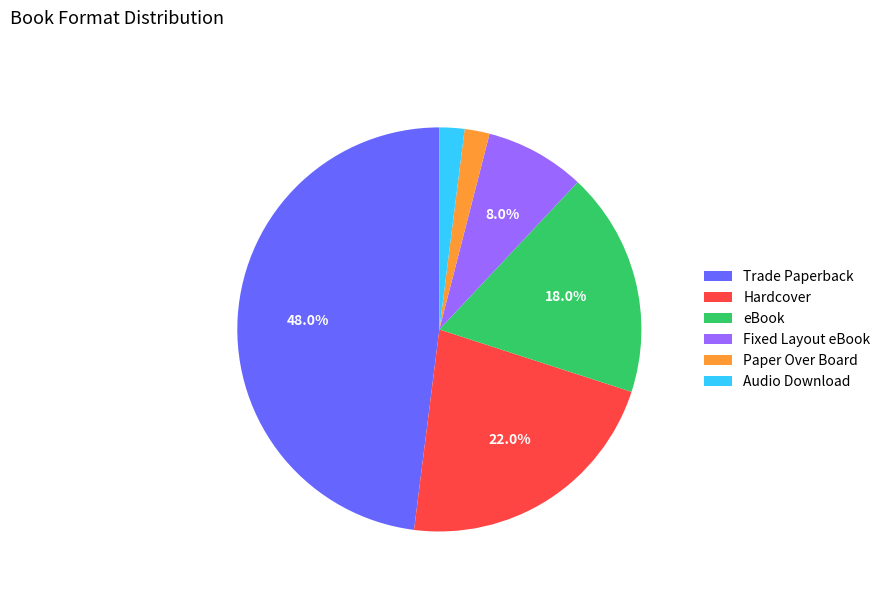

What is the largest slice in the pie chart?

Trade Paperback